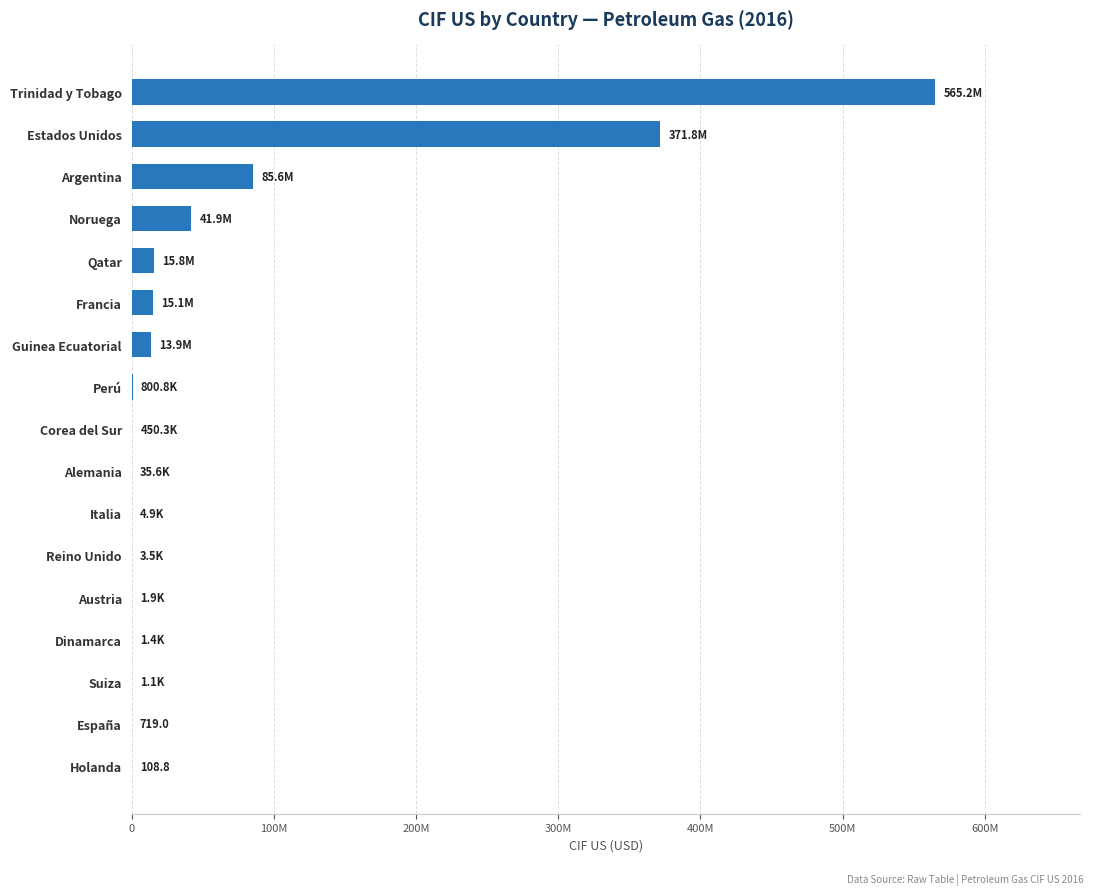

At which category does the chart reach its peak across all series?

Trinidad y Tobago